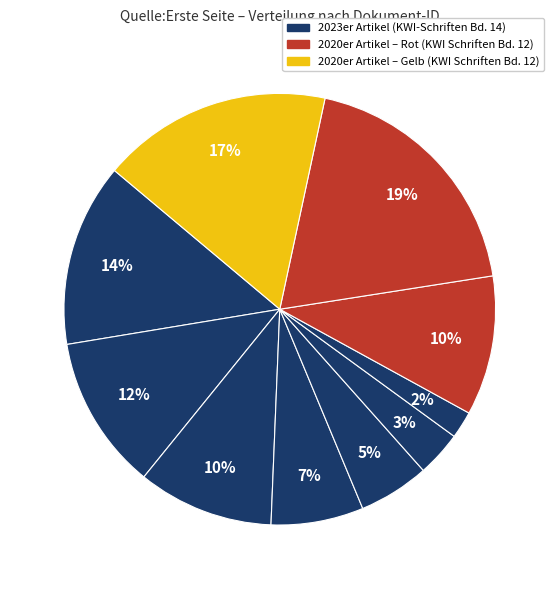

Count the number of slices in the pie.

10